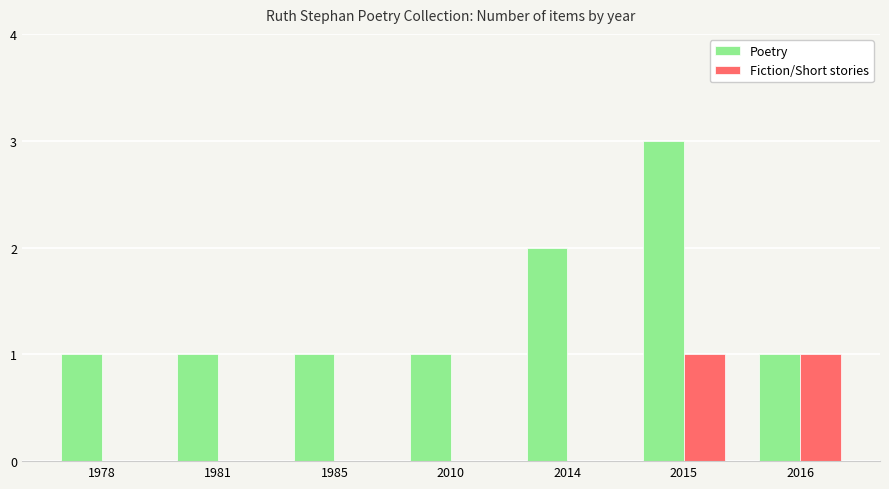

How many groups of bars are there?

7